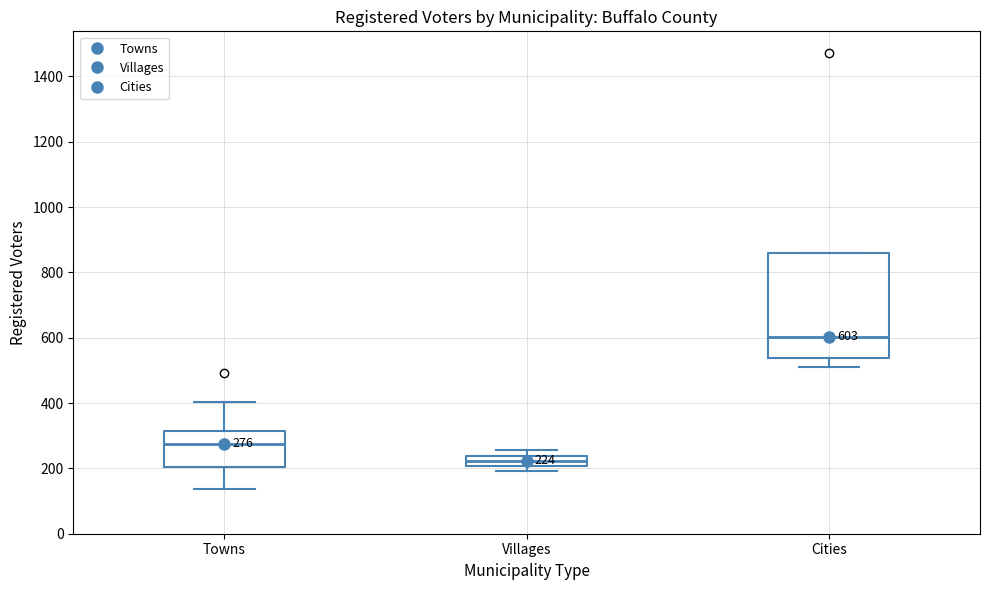

Which box's median line is the highest?

Cities